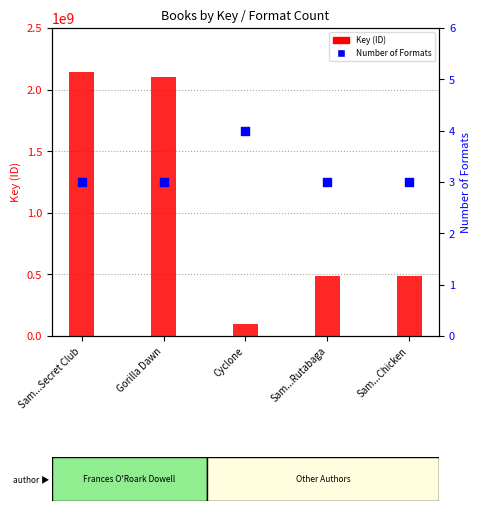

What is the total value across all series at Sam...Chicken?

483162331